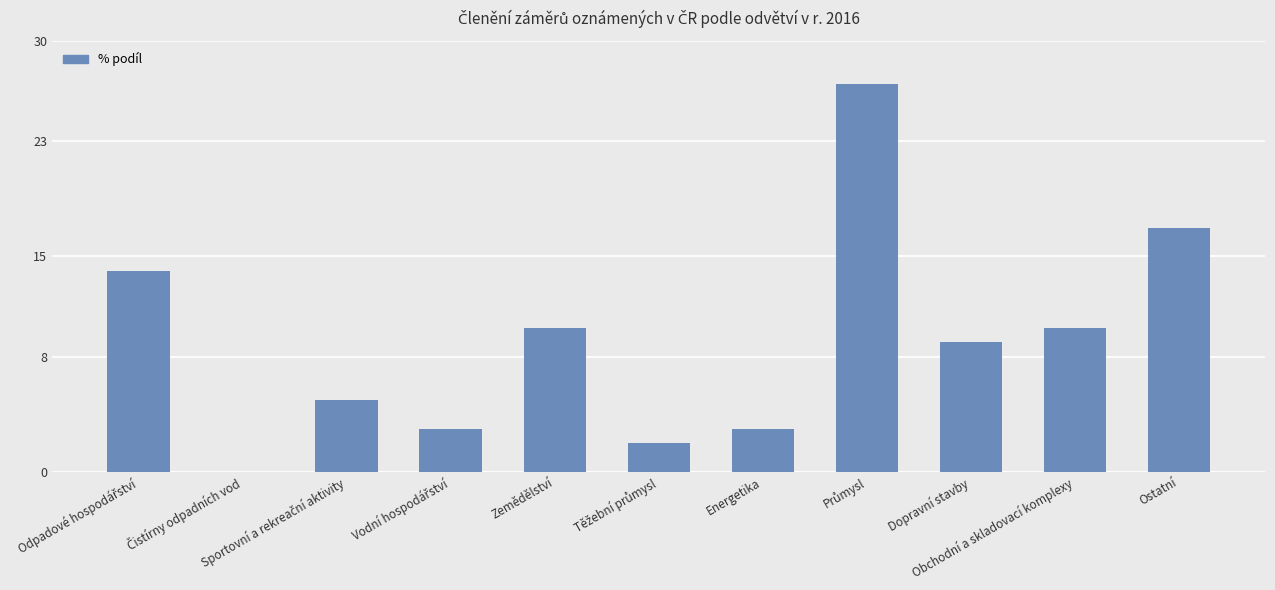

What is the maximum value shown in the chart?

27